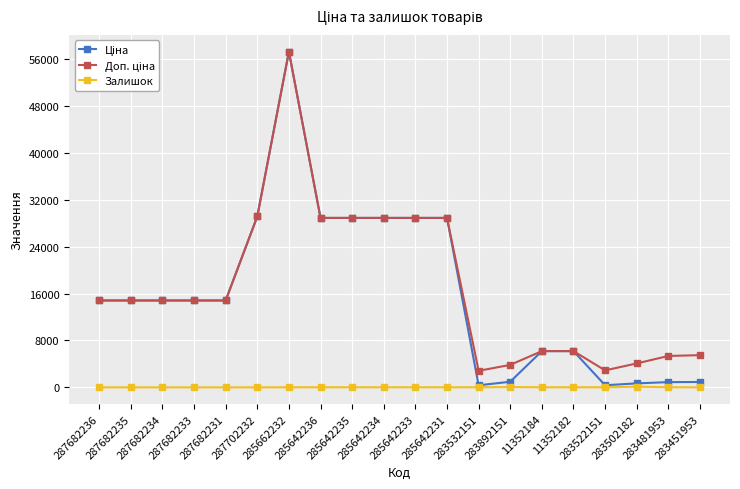

At how many categories does at least one series exceed 56063?

1